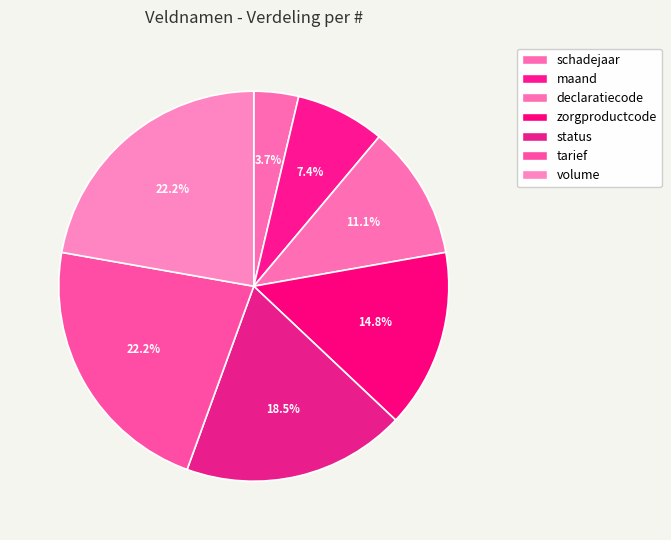

Does tarief account for over 50% of the chart?

No